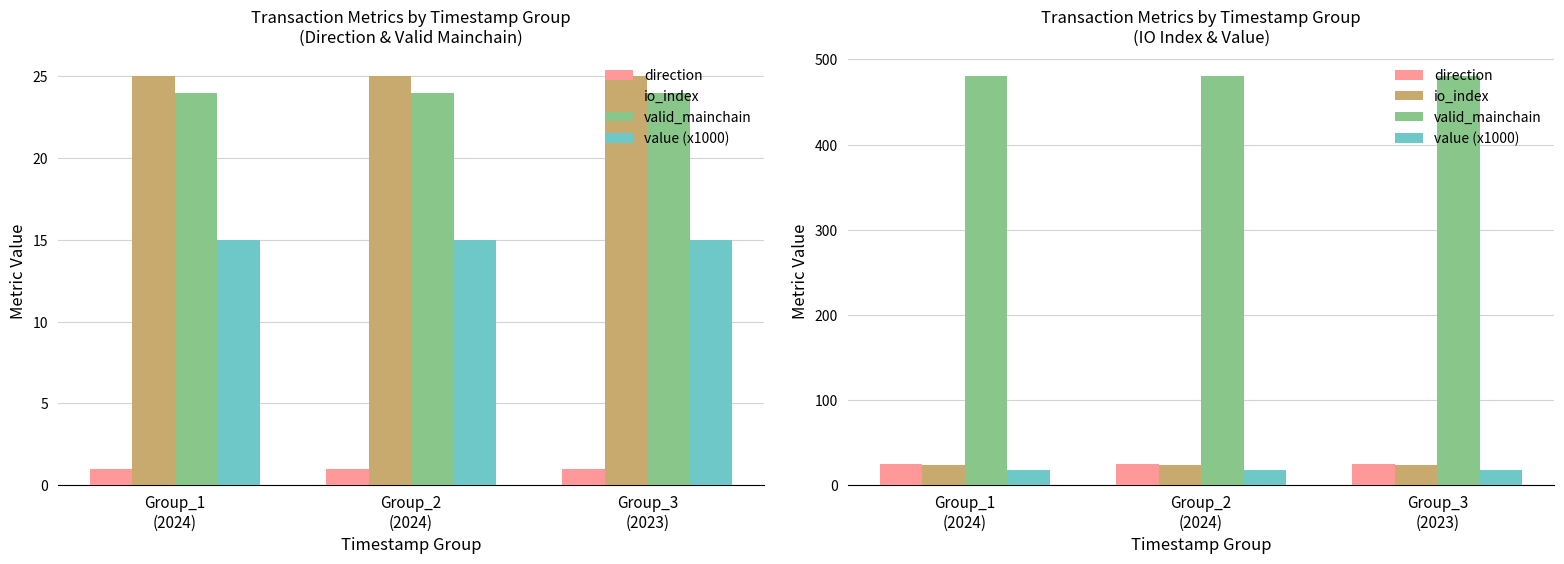

What position from the right is Group_1
(2024)?

3